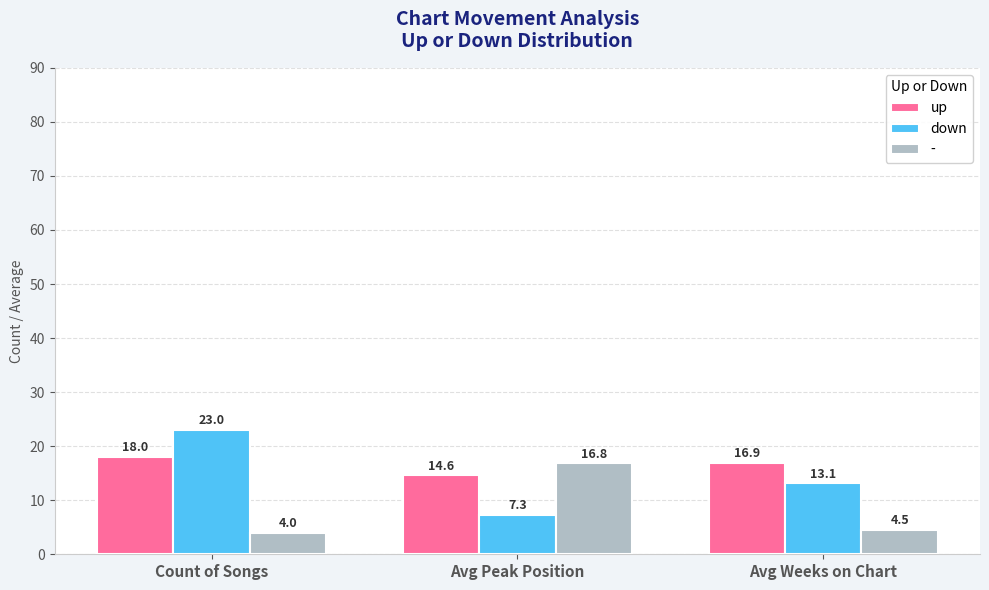

Which series has the largest range (max minus min)?

down